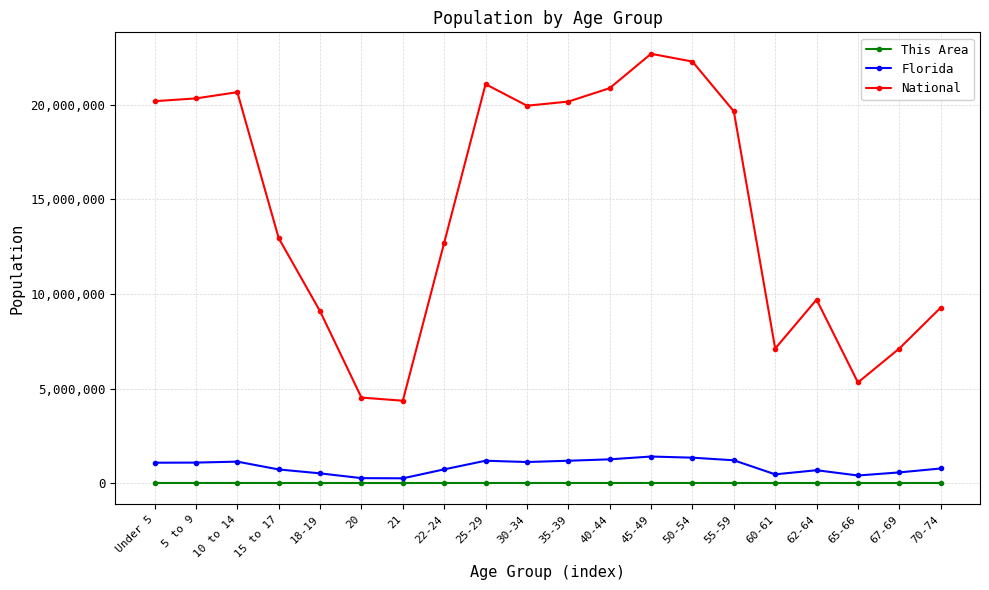

What are all the series names shown in the legend?

This Area, Florida, National